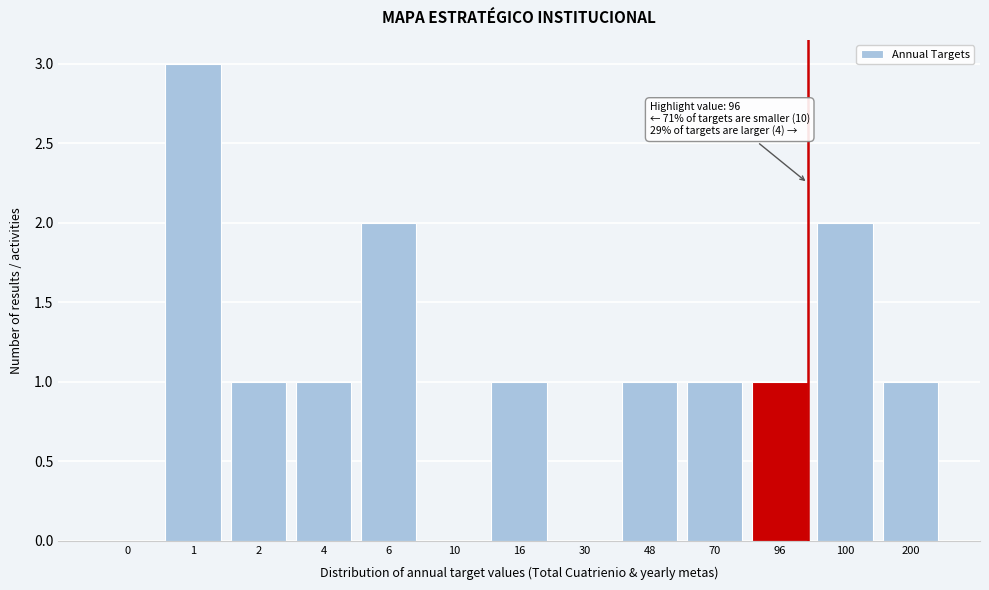

Reading left to right, extract all data points from this chart.

0=0	1=3	2=1	4=1	6=2	10=0	16=1	30=0	48=1	70=1	96=1	100=2	200=1